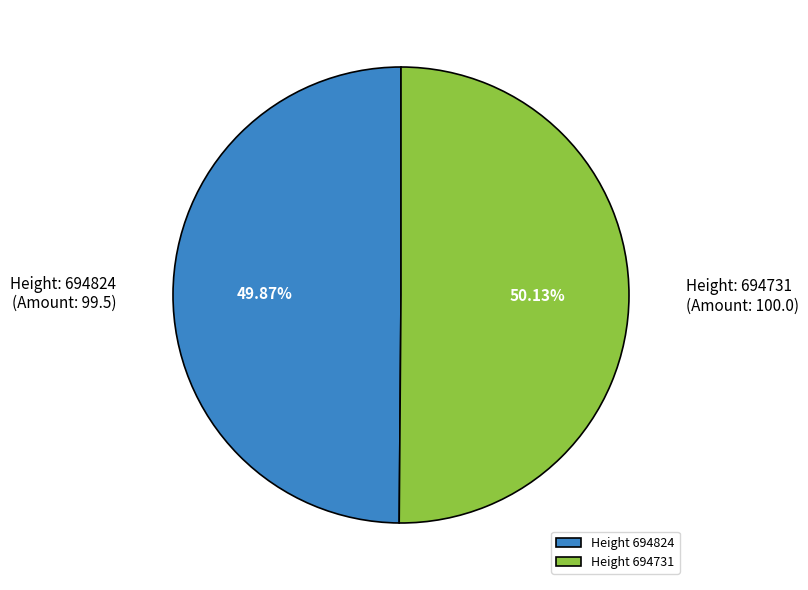

Is there a majority slice in this chart?

Yes